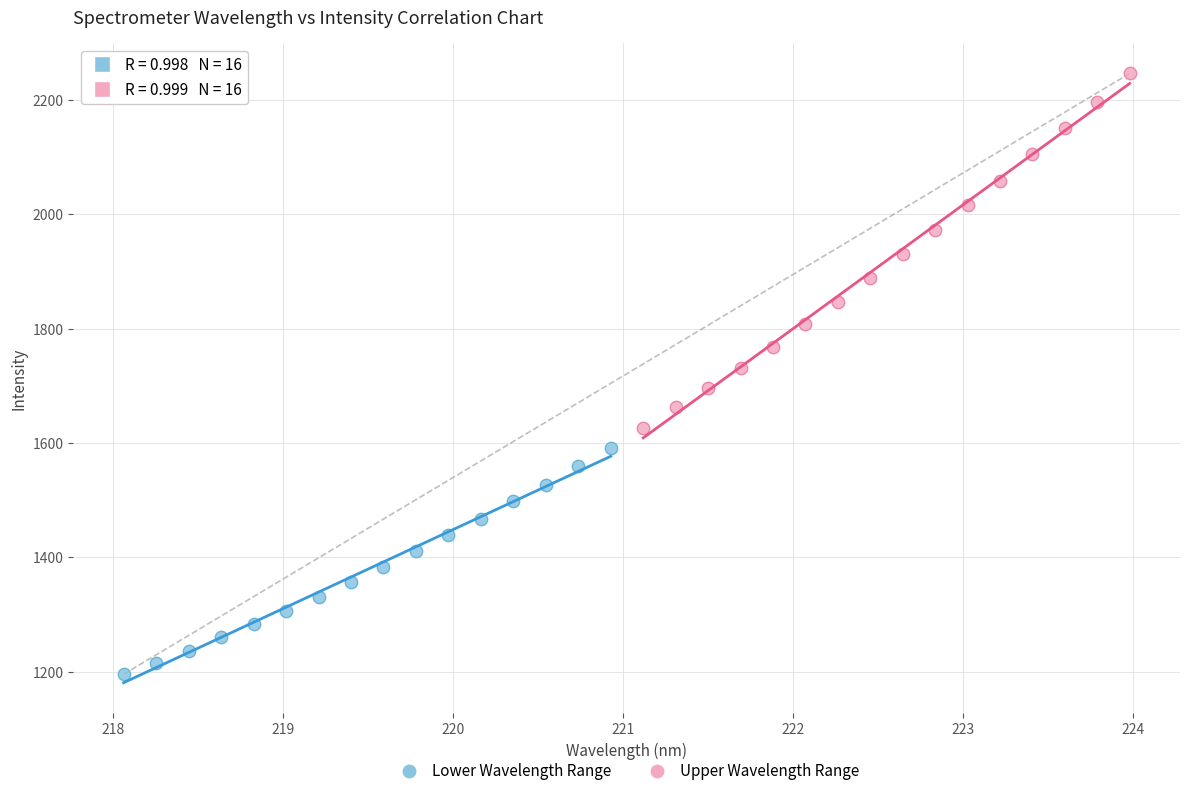

Which series contains the highest Y value?

Upper Wavelength Range